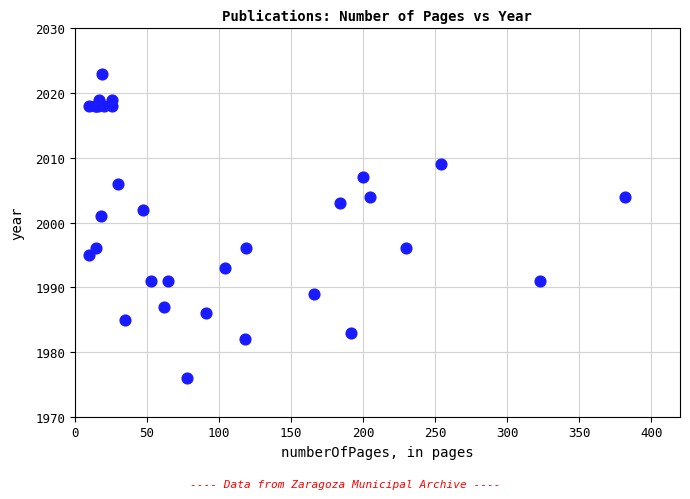

What Y value in the scatter plot is closest to 1999?

2001